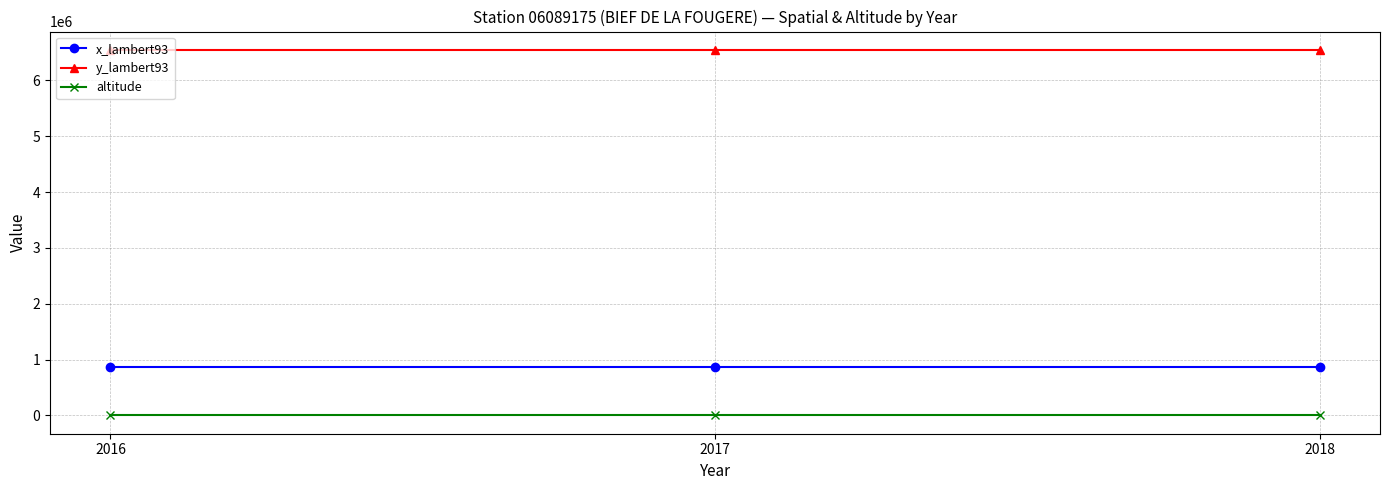

Which series has the largest total across all categories?

y_lambert93